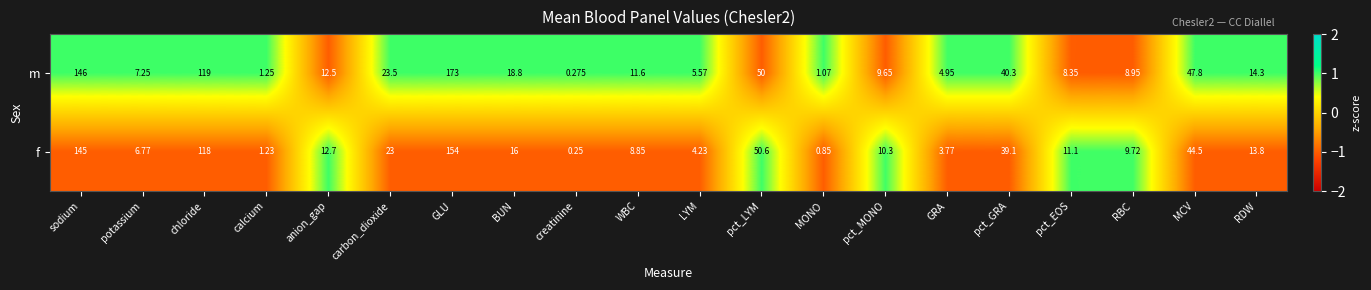

Between sodium and BUN, which series saw the biggest shift?

f